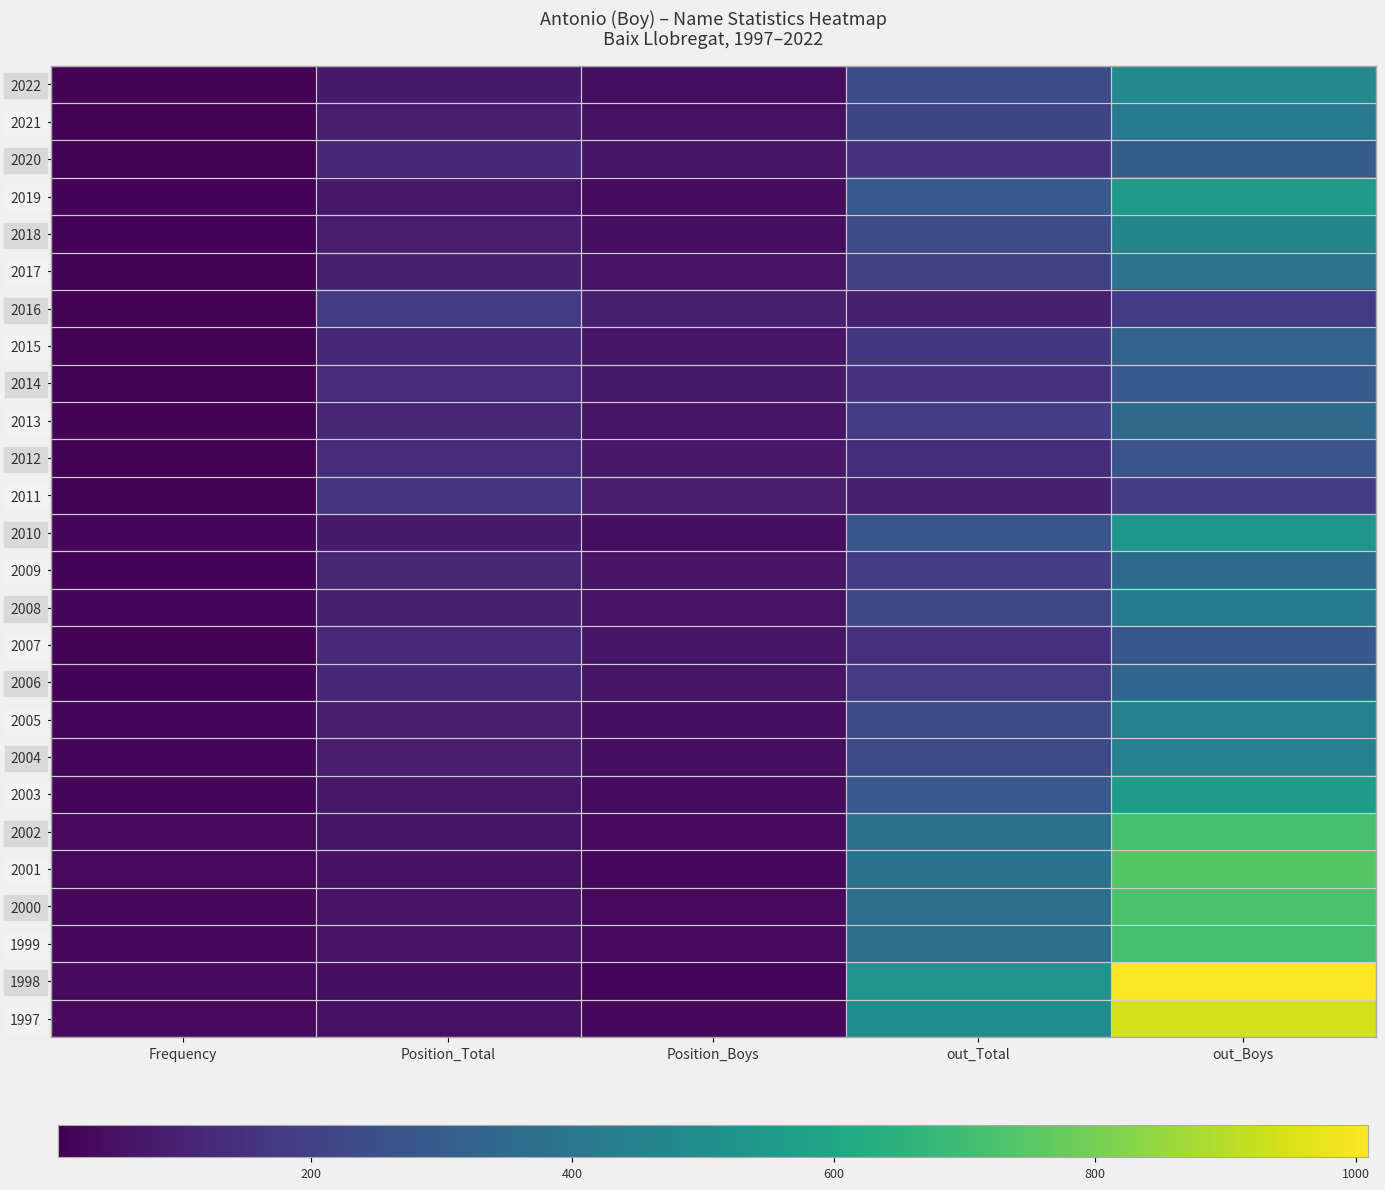

What is the minimum value shown in the chart?

7